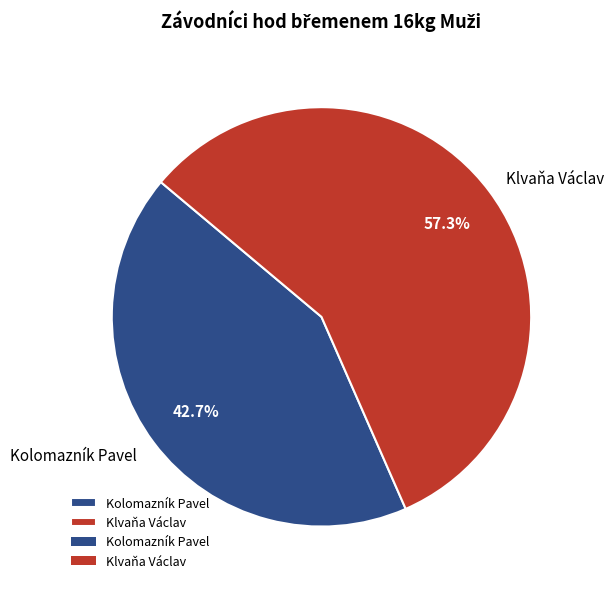

The Kolomazník Pavel slice represents 43% of the pie. True or false?

True